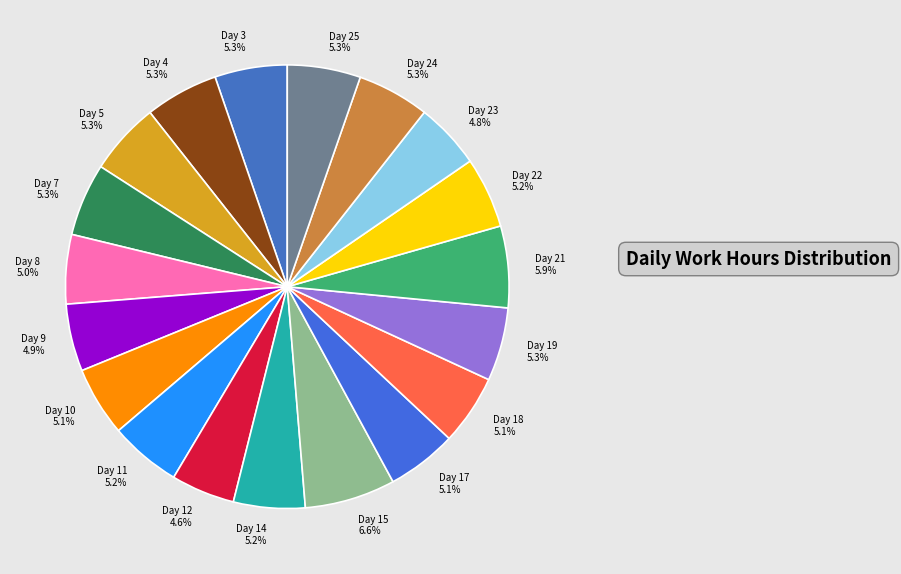

To the nearest percent, what percentage of the pie is Day 12?

5%